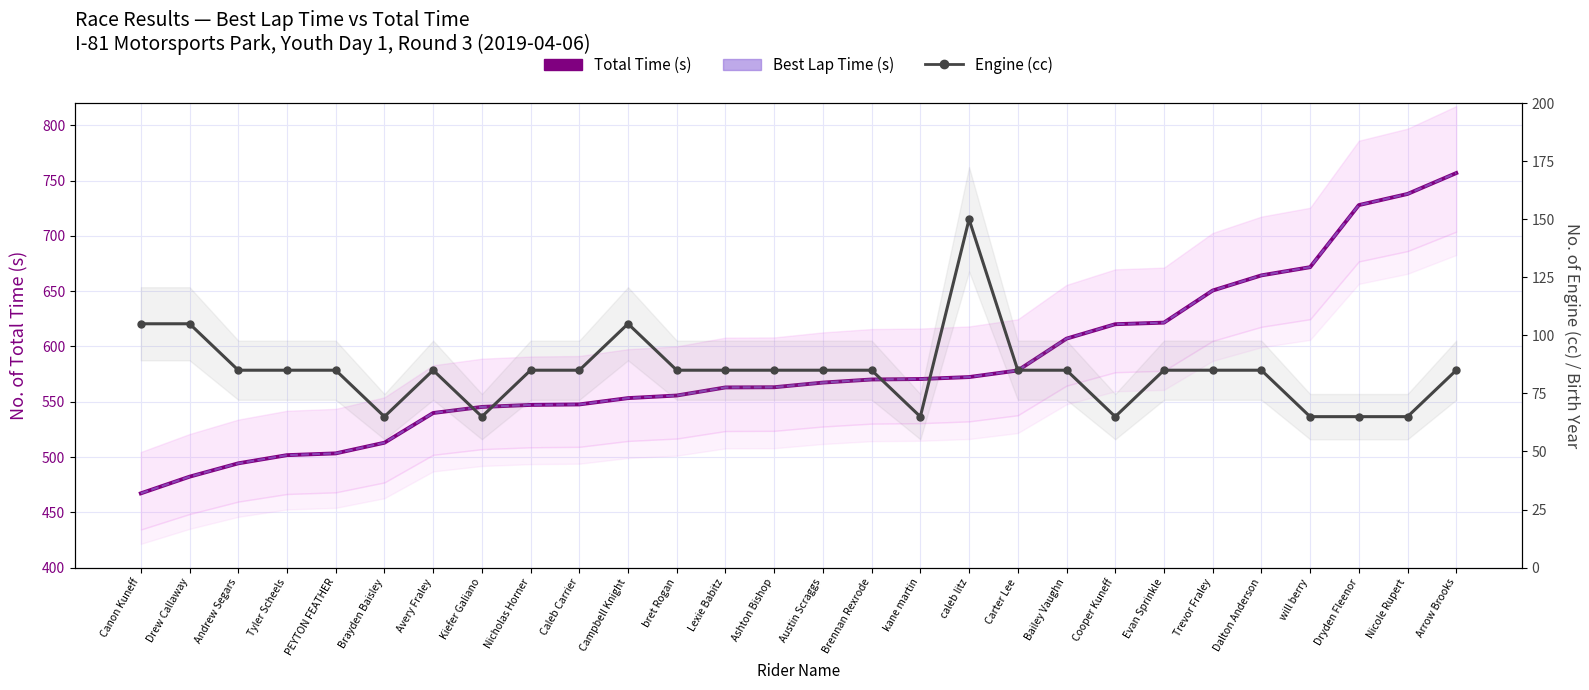

Is this an area chart (filled region under the line)?

No